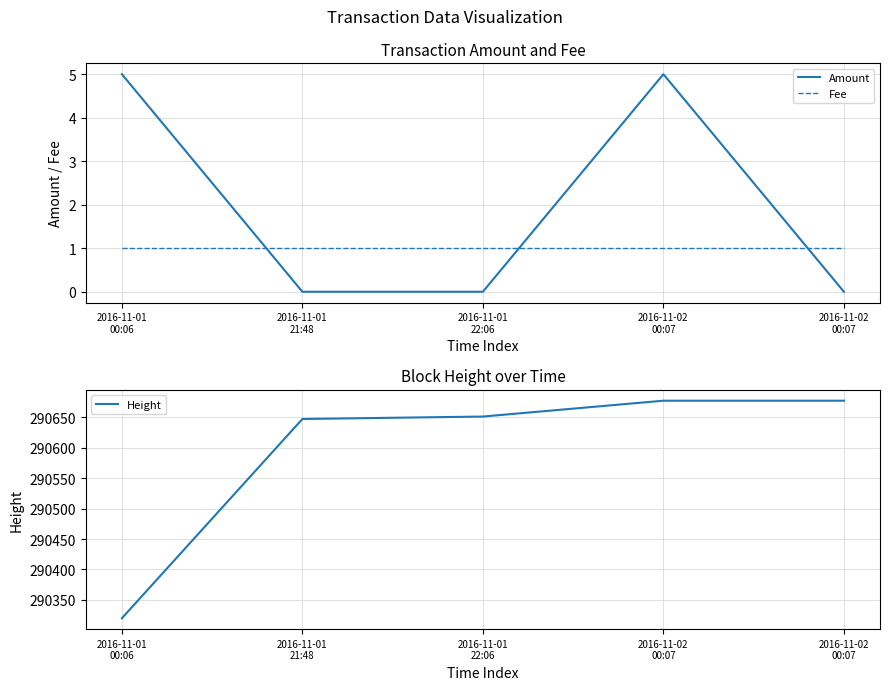

At 2016-11-01
21:48, list the series in order from largest to smallest.

Height, Fee, Amount